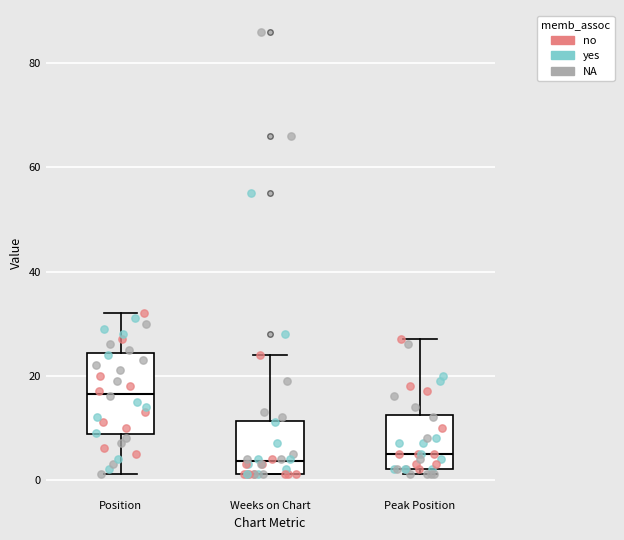

Reading left to right, read every box against the y-axis: the position of its median line, the range the box covers, and the ends of its whiskers. The values are not printed on the chart, so give them approximately, as read against the axis.

Position: median 16, box 8 to 24, whiskers 2 to 32
Weeks on Chart: median 4, box 2 to 12, whiskers 2 to 24
Peak Position: median 6, box 2 to 12, whiskers 2 (just below the box's lower edge) to 28